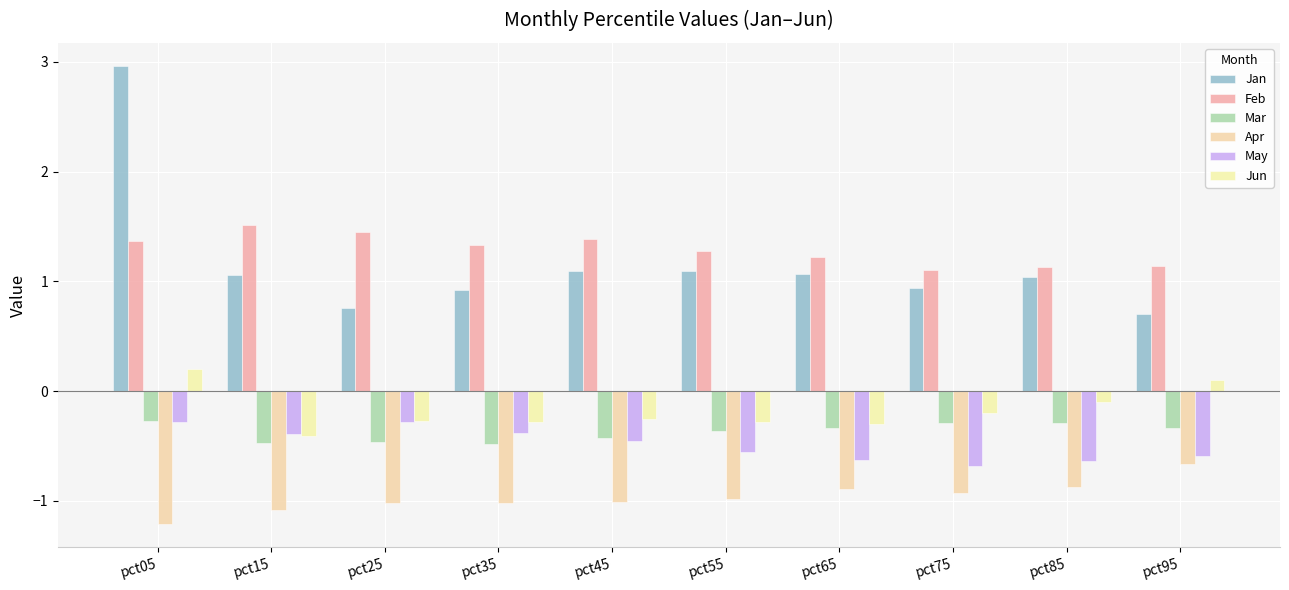

What is the minimum value for Apr?

-1.2